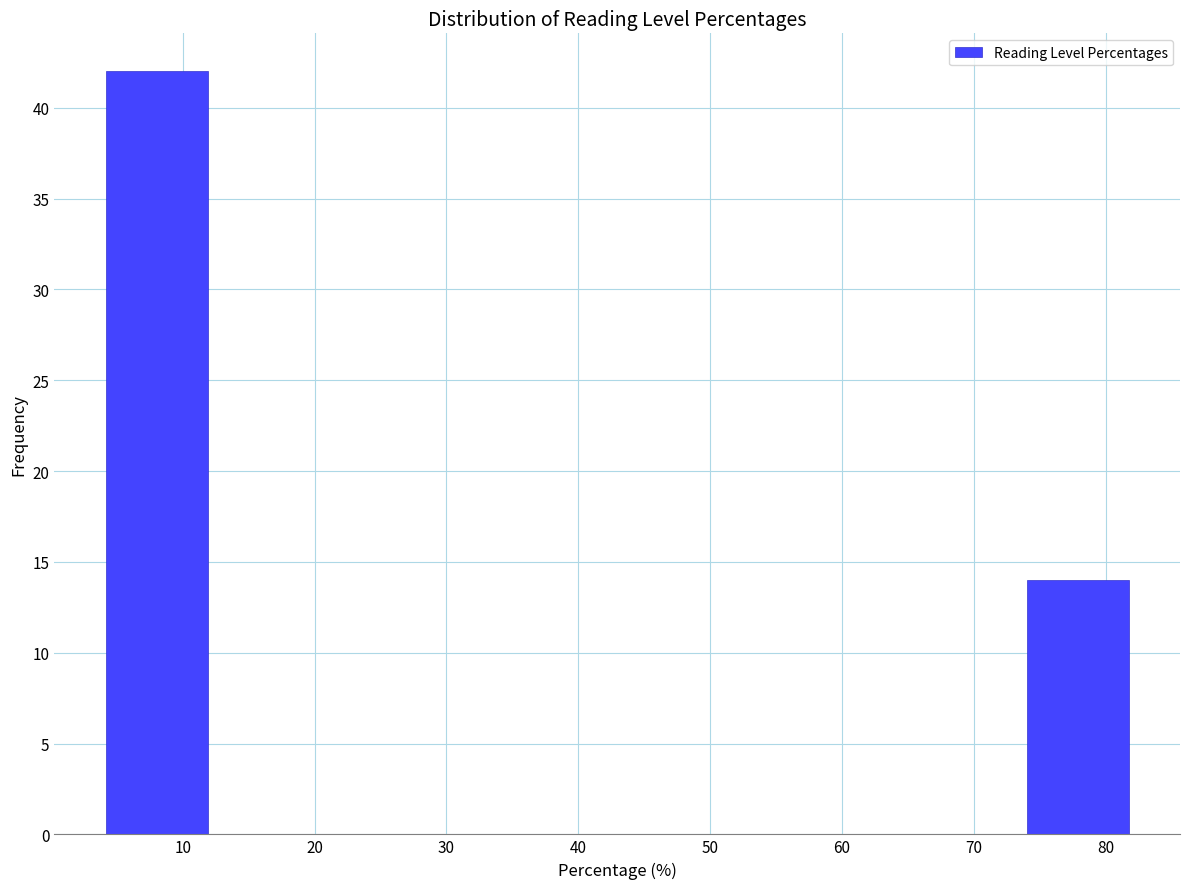

Reading left to right, list every bar in this chart as the range it spans on the x-axis followed by its height. Neither the bar edges nor the heights are printed on the chart, so give them approximately, as read against the axes.

4 to 12: 42
12 to 20: 0
20 to 27: 0
27 to 35: 0
35 to 43: 0
43 to 51: 0
51 to 58: 0
58 to 66: 0
66 to 74: 0
74 to 82: 14